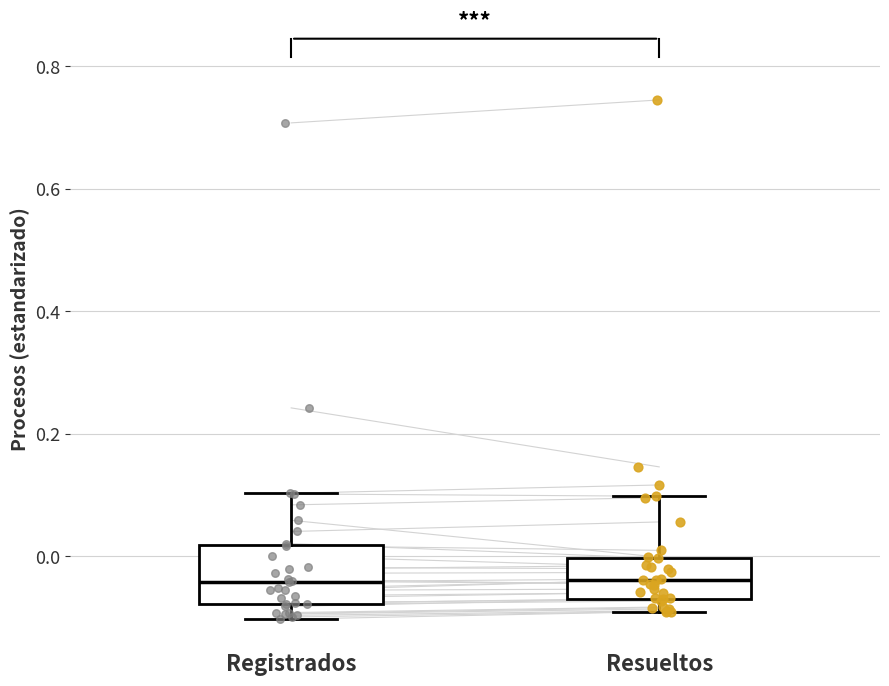

Reading left to right, read every box against the y-axis: the position of its median line, the range the box covers, and the ends of its whiskers. The values are not printed on the chart, so give them approximately, as read against the axis.

Registrados: median -0.04, box -0.08 to 0.02, whiskers -0.10 to 0.10
Resueltos: median -0.04, box -0.06 to 0.00, whiskers -0.10 to 0.10